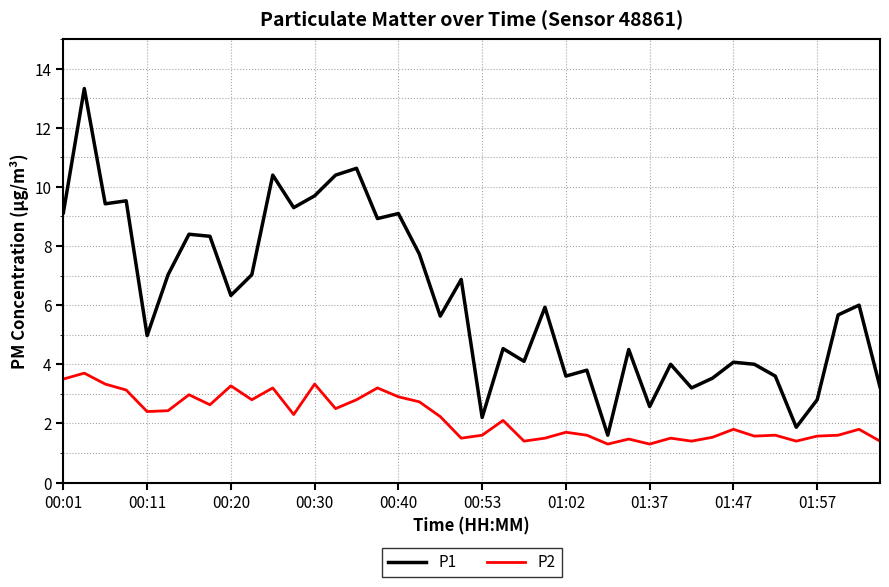

Which series has the largest range (max minus min)?

P1